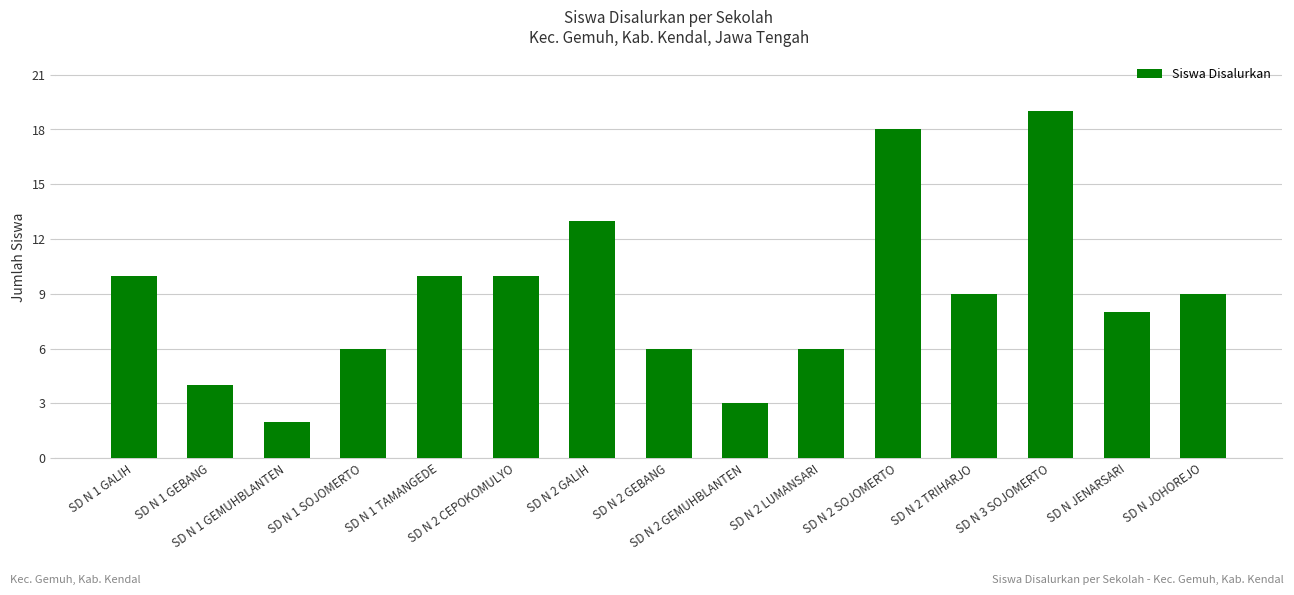

Does the chart contain any negative values?

No